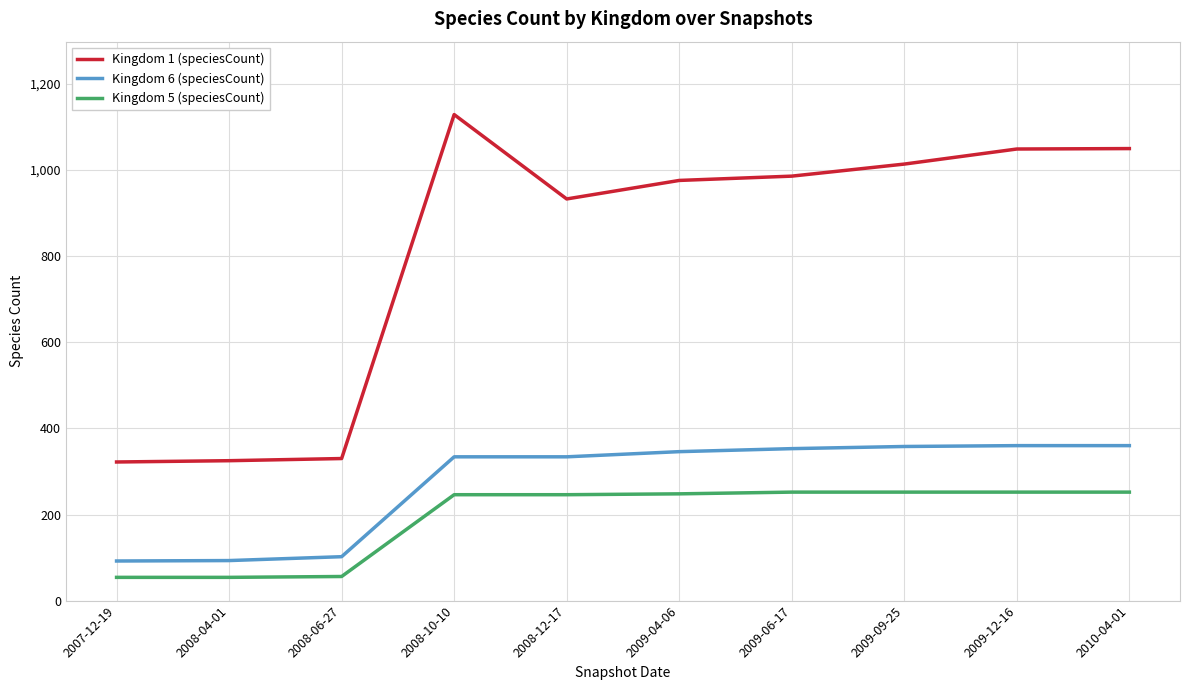

Rank the series by their maximum value, from lowest to highest.

Kingdom 5 (speciesCount), Kingdom 6 (speciesCount), Kingdom 1 (speciesCount)